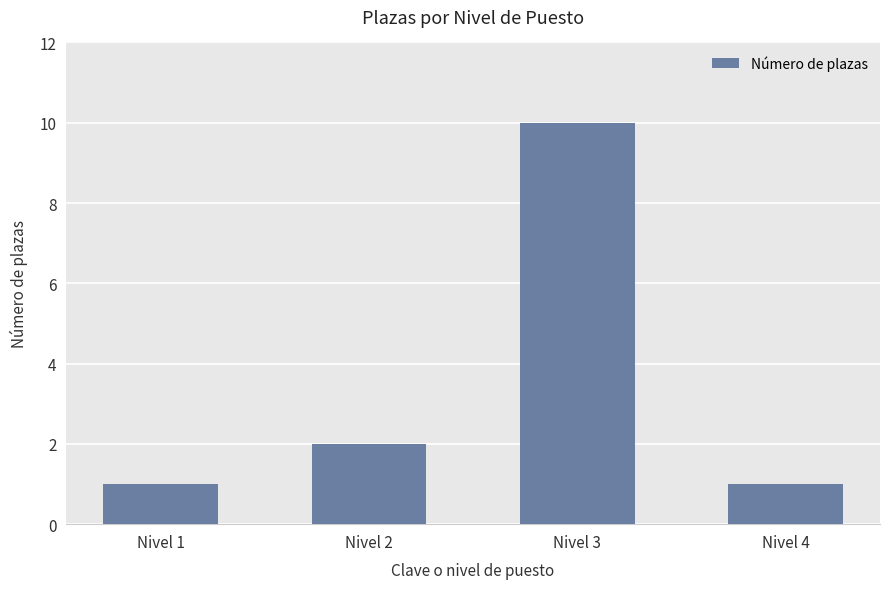

Between Nivel 2 and Nivel 4, which is larger?

Nivel 2